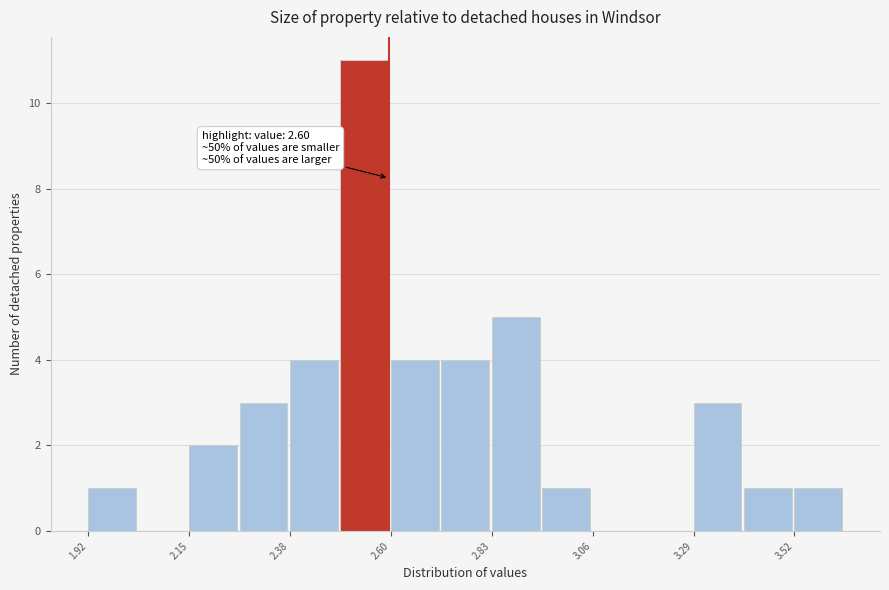

Around what value on the x-axis is the tallest bar? Give the approximate position of its centre, as read against the axis.

2.55